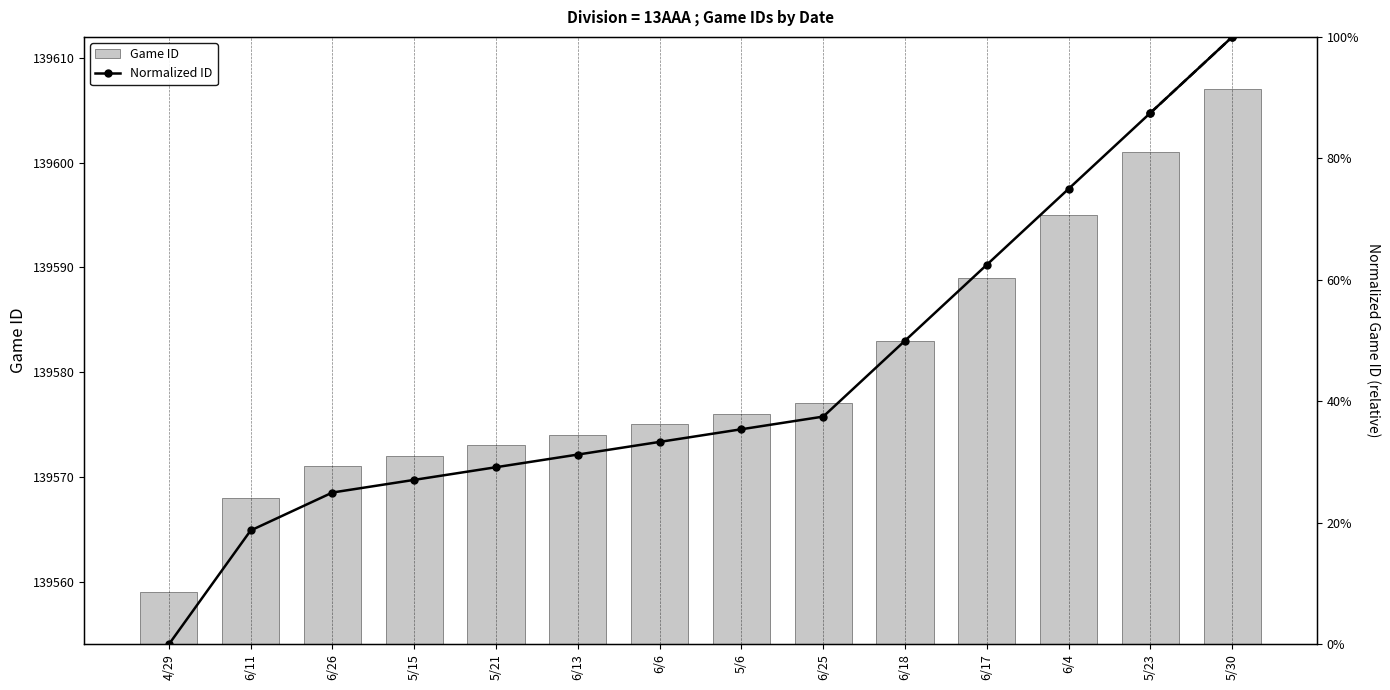

Does the chart contain any negative values?

No